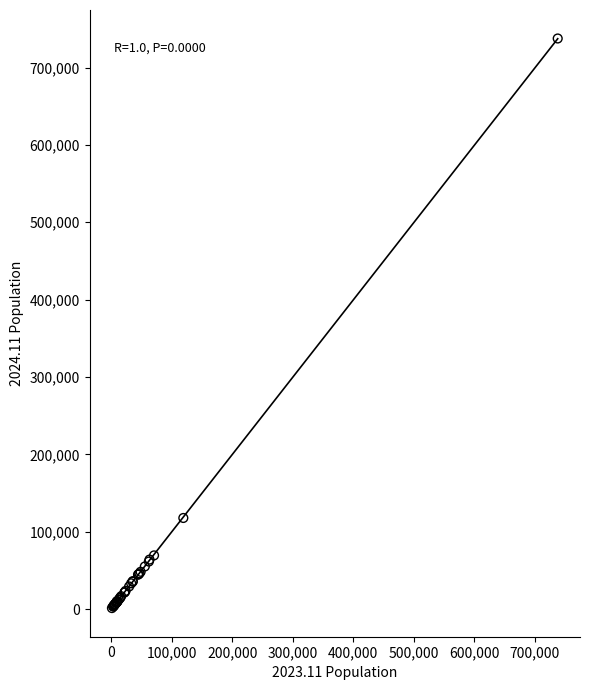

What Y value in the scatter plot is closest to 369449?

117751